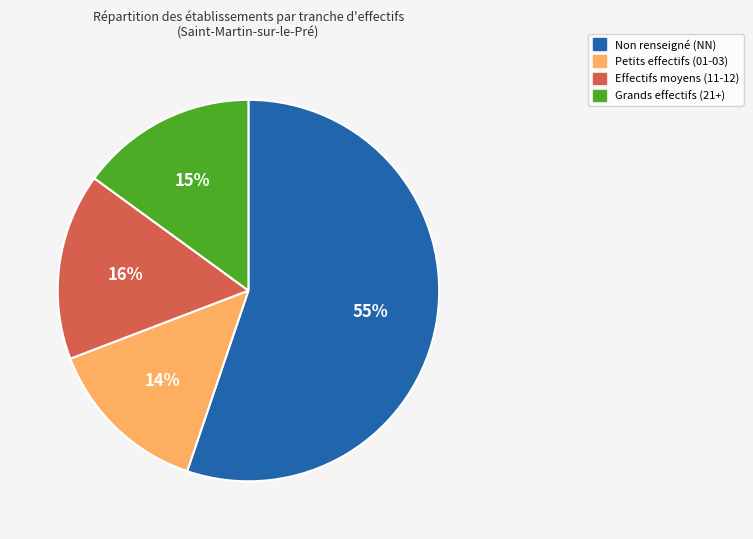

Is there a majority slice in this chart?

Yes